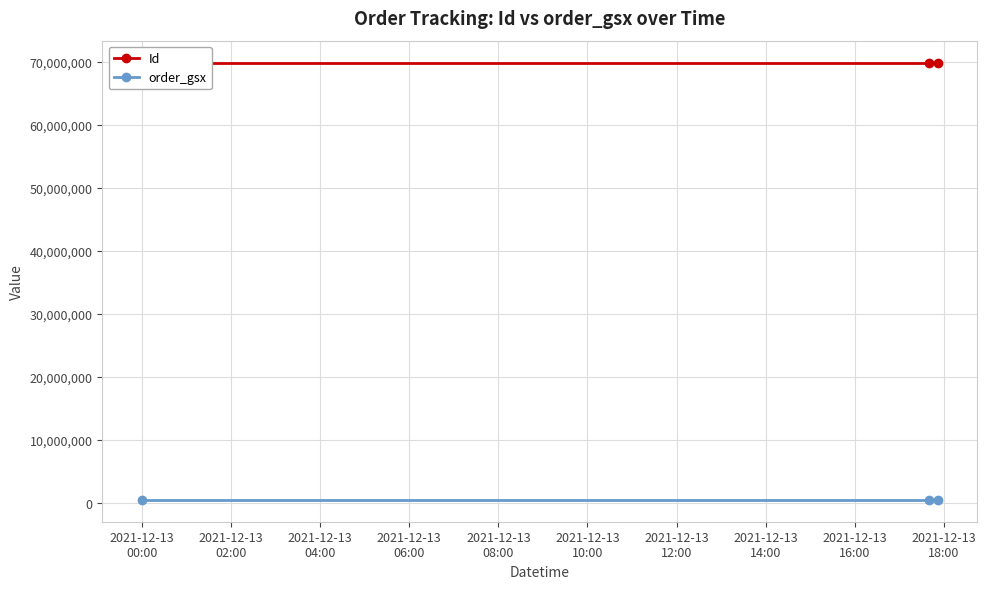

What is the sum of all order_gsx values?

1571463